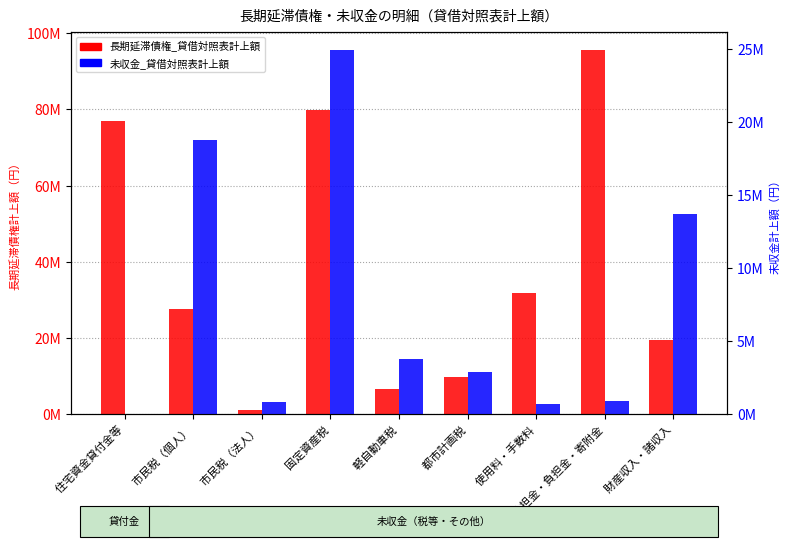

At which label is 未収金_貸借対照表計上額 closest to 12485425?

　財産収入・諸収入